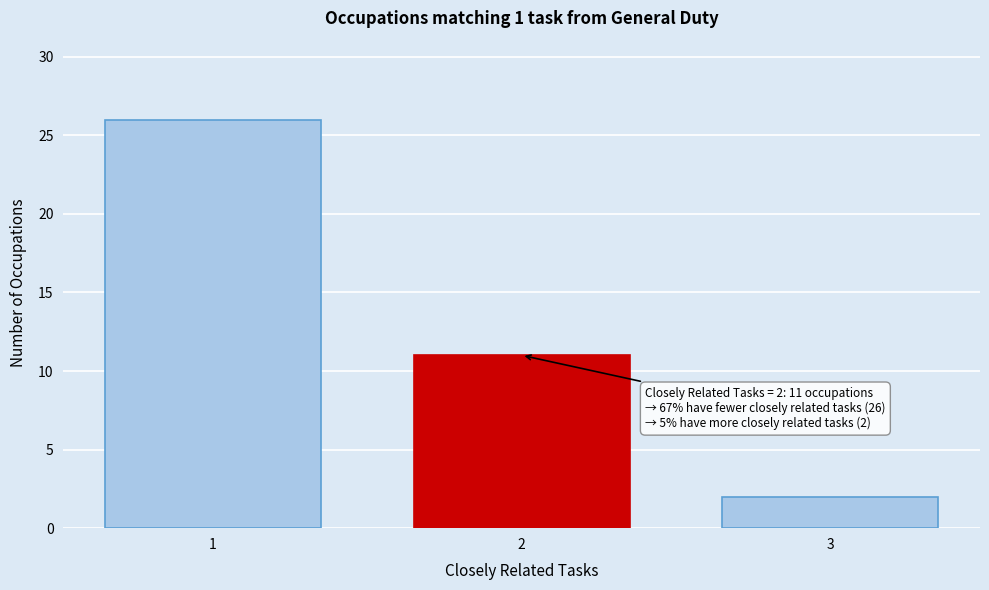

Reading left to right, what are all the values shown in this chart?

1=26	2=11	3=2